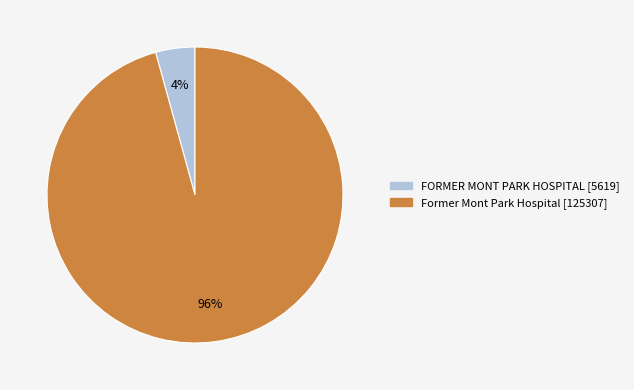

Which has a higher value, FORMER MONT PARK HOSPITAL or Former Mont Park Hospital?

Former Mont Park Hospital